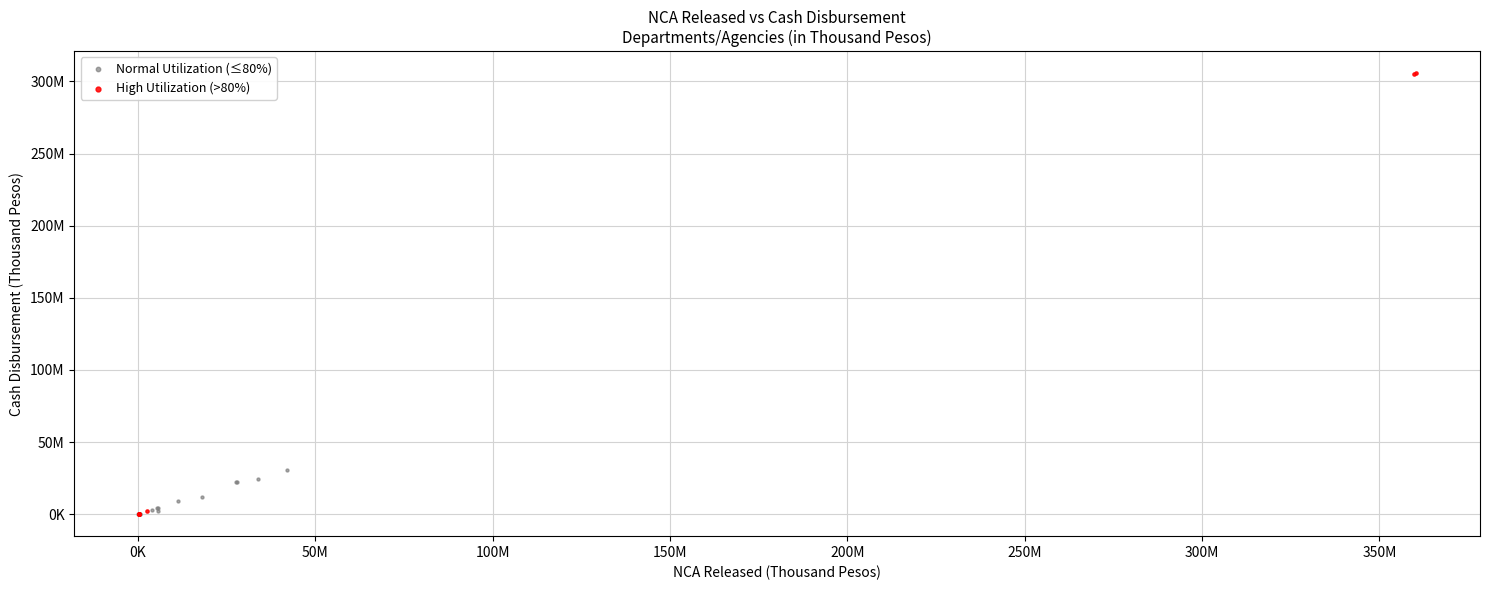

Which series contains the highest Y value?

High Utilization (>80%)